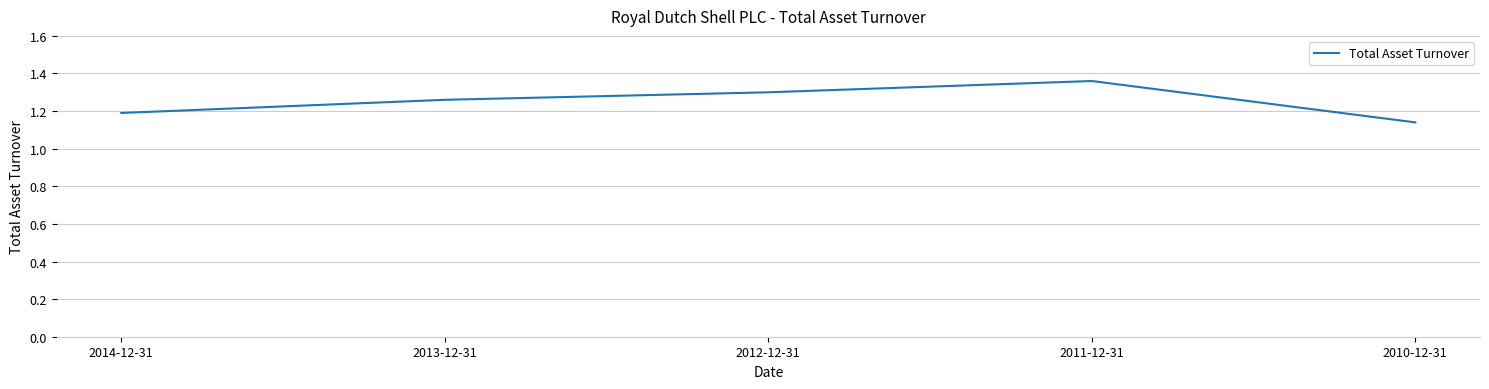

List the labels in order of value, smallest first.

2010-12-31, 2014-12-31, 2013-12-31, 2012-12-31, 2011-12-31